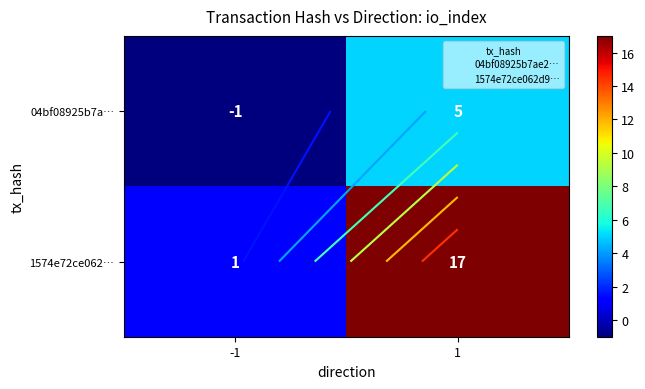

List the labels in order of 1574e72ce062… value, smallest first.

-1, 1